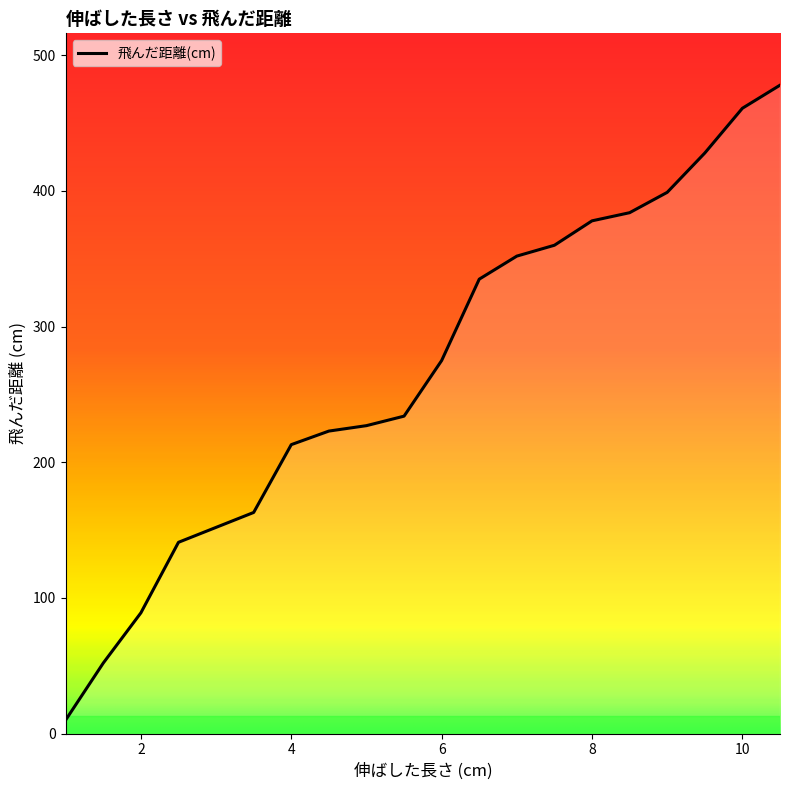

What is the difference between the maximum and minimum values?

468